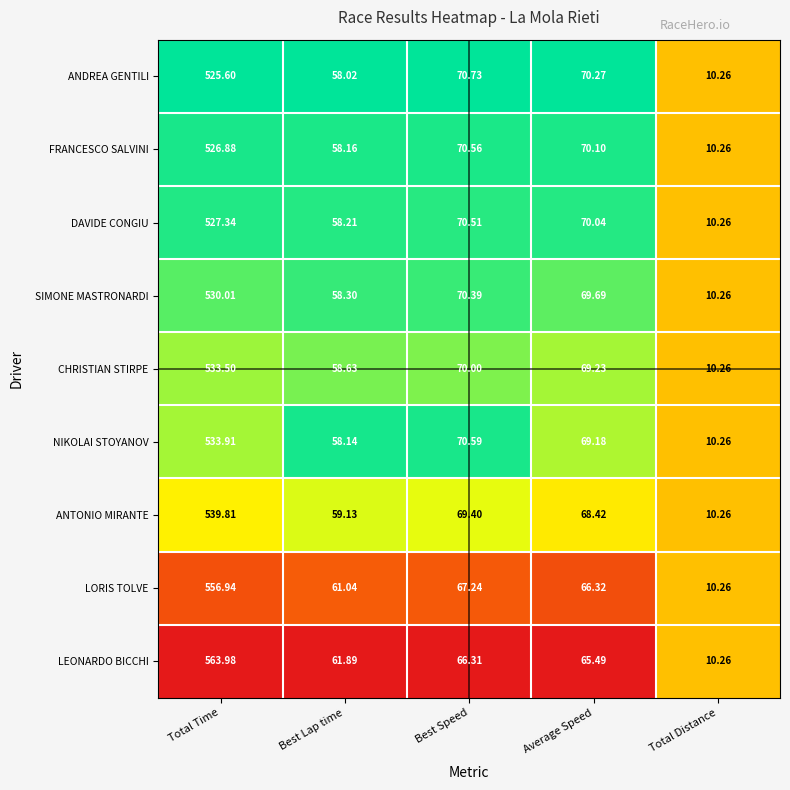

Where is LEONARDO BICCHI nearest to the value 287?

Best Speed